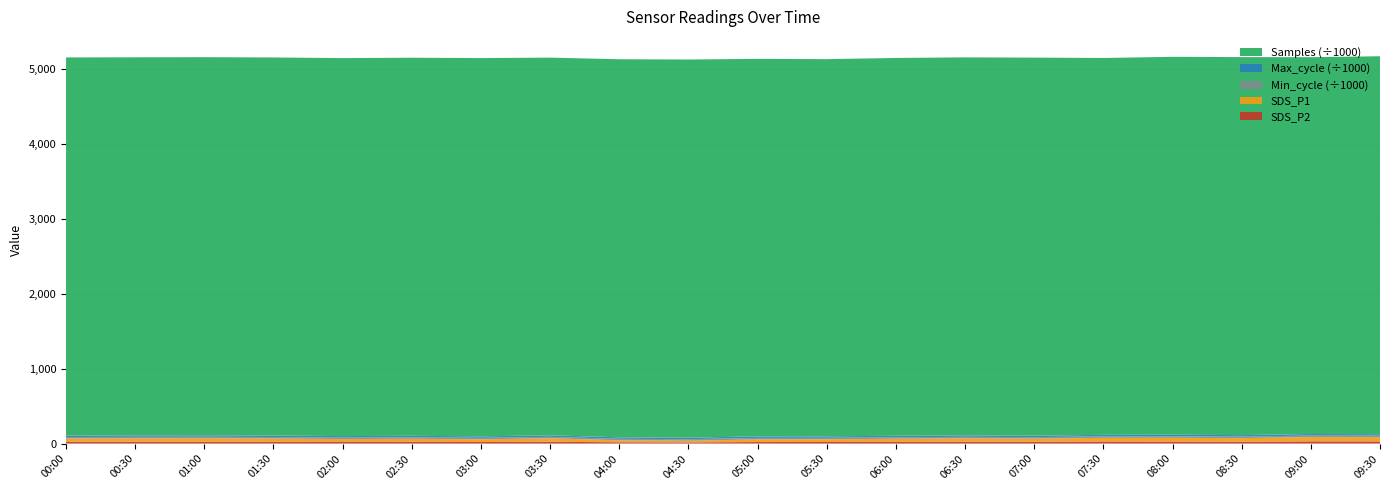

Reading left to right, what are all the values shown in this chart?

SDS_P2: 00:00=23.8	00:30=24.2	01:00=24.7	01:30=23.3	02:00=21.8	02:30=22.6	03:00=20.6	03:30=24.3	04:00=17.4	04:30=15.8	05:00=20.5	05:30=21.1	06:00=22.5	06:30=24.7	07:00=24.3	07:30=28.2	08:00=27.2	08:30=25.3	09:00=29.7	09:30=29.2
SDS_P1: 00:00=43.9	00:30=45.7	01:00=46.6	01:30=44.2	02:00=38.2	02:30=41.2	03:00=36.3	03:30=46.0	04:00=26.4	04:30=22.9	05:00=34.8	05:30=35.8	06:00=41.9	06:30=45.6	07:00=41.5	07:30=48.5	08:00=49.6	08:30=47.7	09:00=57.0	09:30=56.5
Min_cycle: 00:00=20041.0	00:30=20044.0	01:00=20127.0	01:30=20045.0	02:00=20075.0	02:30=20053.0	03:00=20041.0	03:30=20049.0	04:00=20099.0	04:30=20045.0	05:00=20491.0	05:30=20094.0	06:00=20044.0	06:30=20045.0	07:00=20059.0	07:30=20045.0	08:00=20487.0	08:30=20064.0	09:00=20693.0	09:30=20068.0
Max_cycle: 00:00=20041.0	00:30=20044.0	01:00=20127.0	01:30=20045.0	02:00=20075.0	02:30=20053.0	03:00=20041.0	03:30=20049.0	04:00=20099.0	04:30=20045.0	05:00=20491.0	05:30=20094.0	06:00=20044.0	06:30=20045.0	07:00=20059.0	07:30=20045.0	08:00=20487.0	08:30=20064.0	09:00=20693.0	09:30=20068.0
Samples: 00:00=5044053.0	00:30=5043554.0	01:00=5043675.0	01:30=5043892.0	02:00=5042449.0	02:30=5043990.0	03:00=5046149.0	03:30=5038851.0	04:00=5043447.0	04:30=5045291.0	05:00=5036159.0	05:30=5031761.0	06:00=5040225.0	06:30=5042249.0	07:00=5043281.0	07:30=5027750.0	08:00=5041890.0	08:30=5042896.0	09:00=5026909.0	09:30=5041656.0